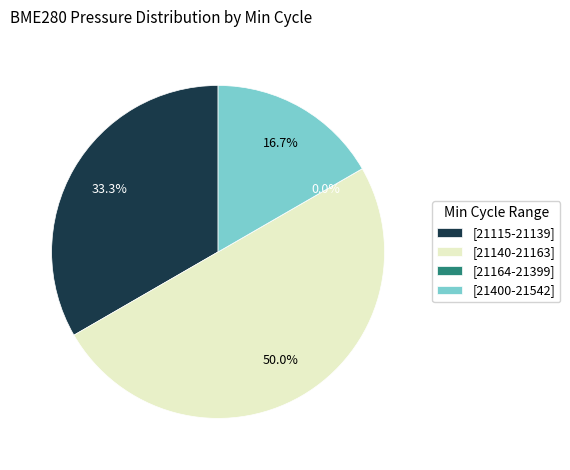

Does any single category account for the majority?

No